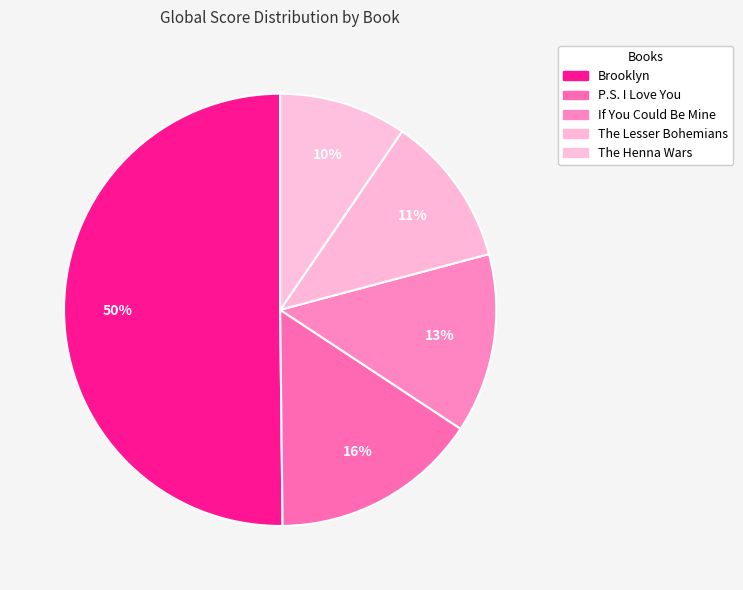

True or false: Brooklyn accounts for 45% of the total.

False